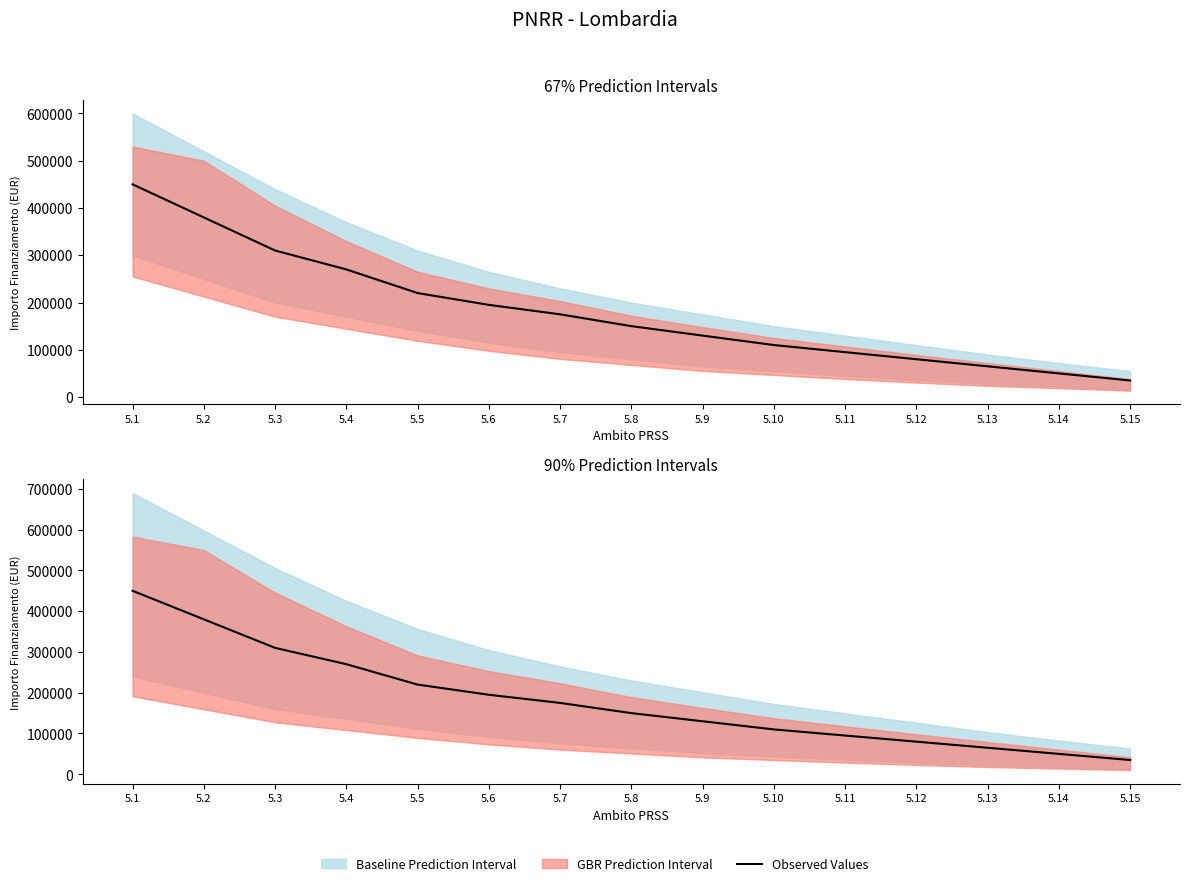

Count the number of categories in the chart.

15